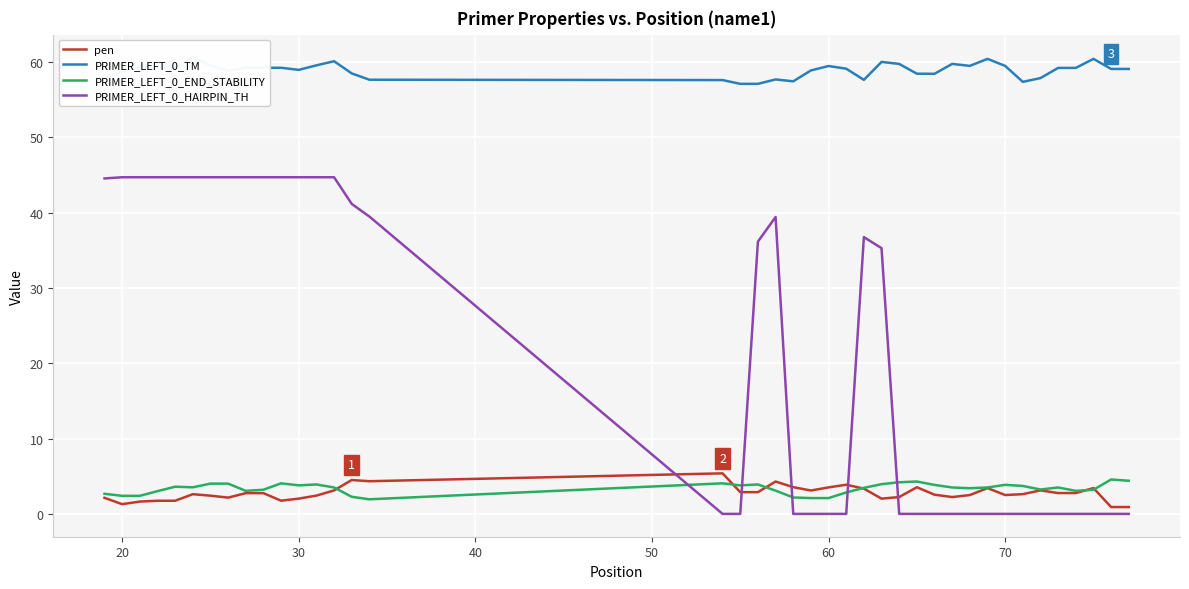

Is it true that pen equals 5.7 at 60?

False